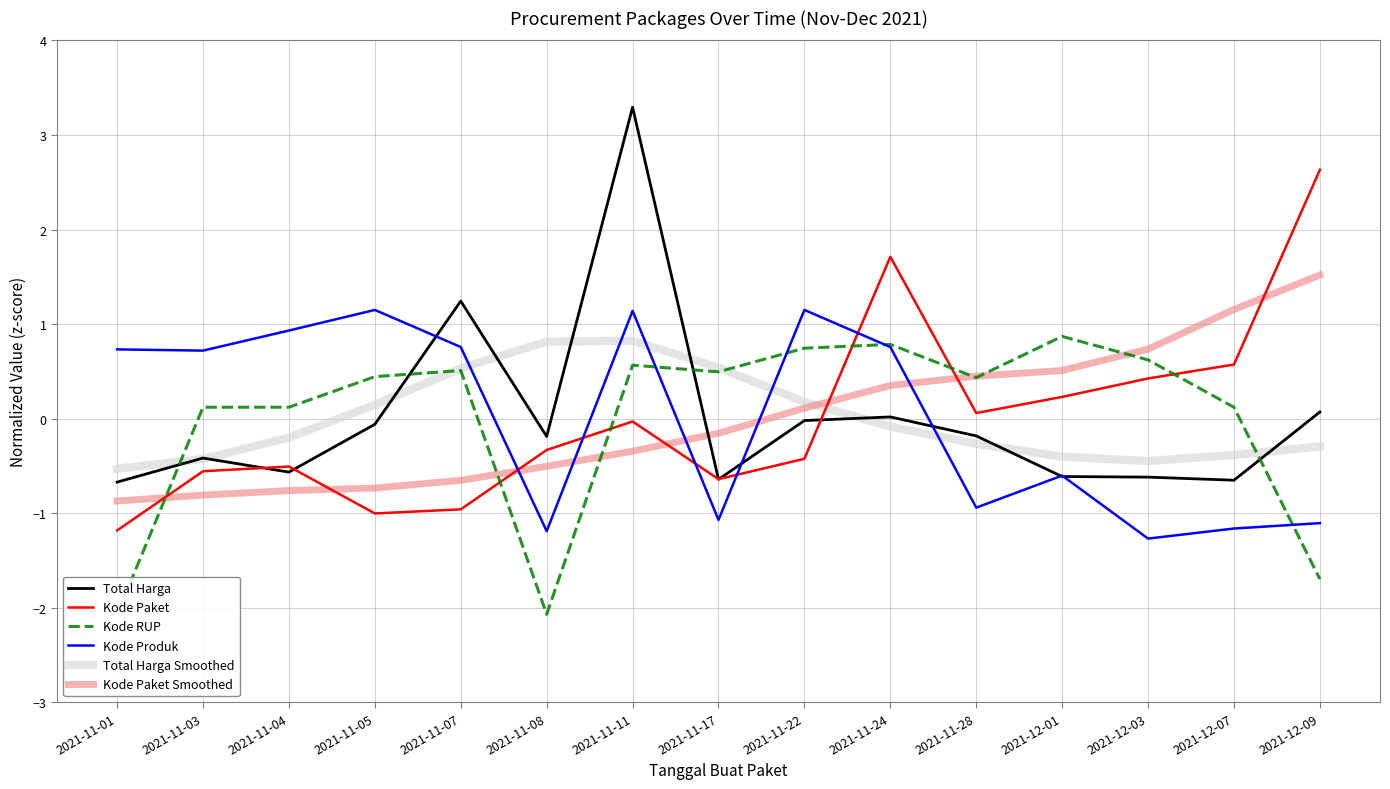

What is the minimum value for Kode Produk?

-1.3